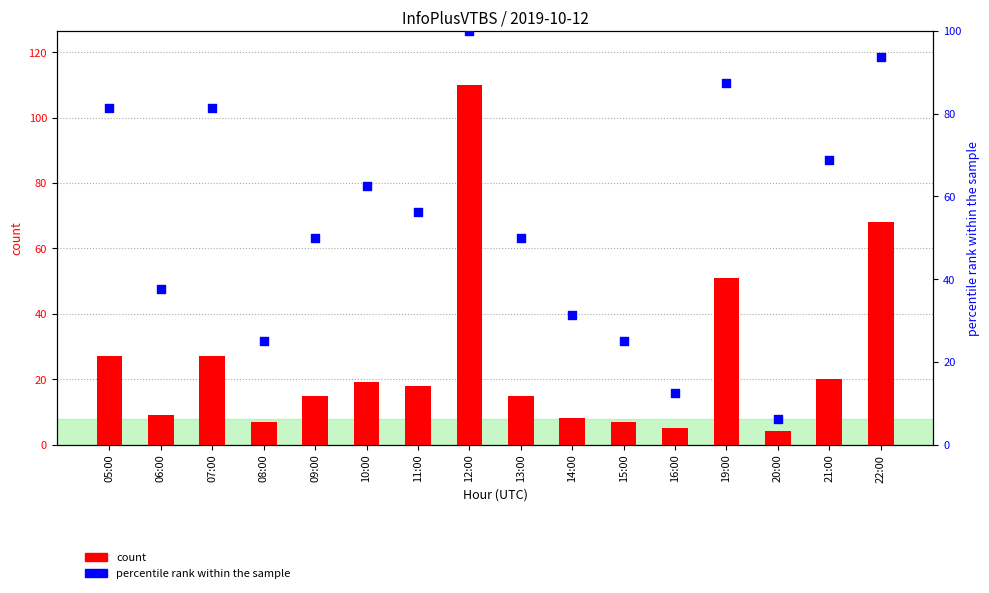

At how many categories does at least one series exceed 40?

10